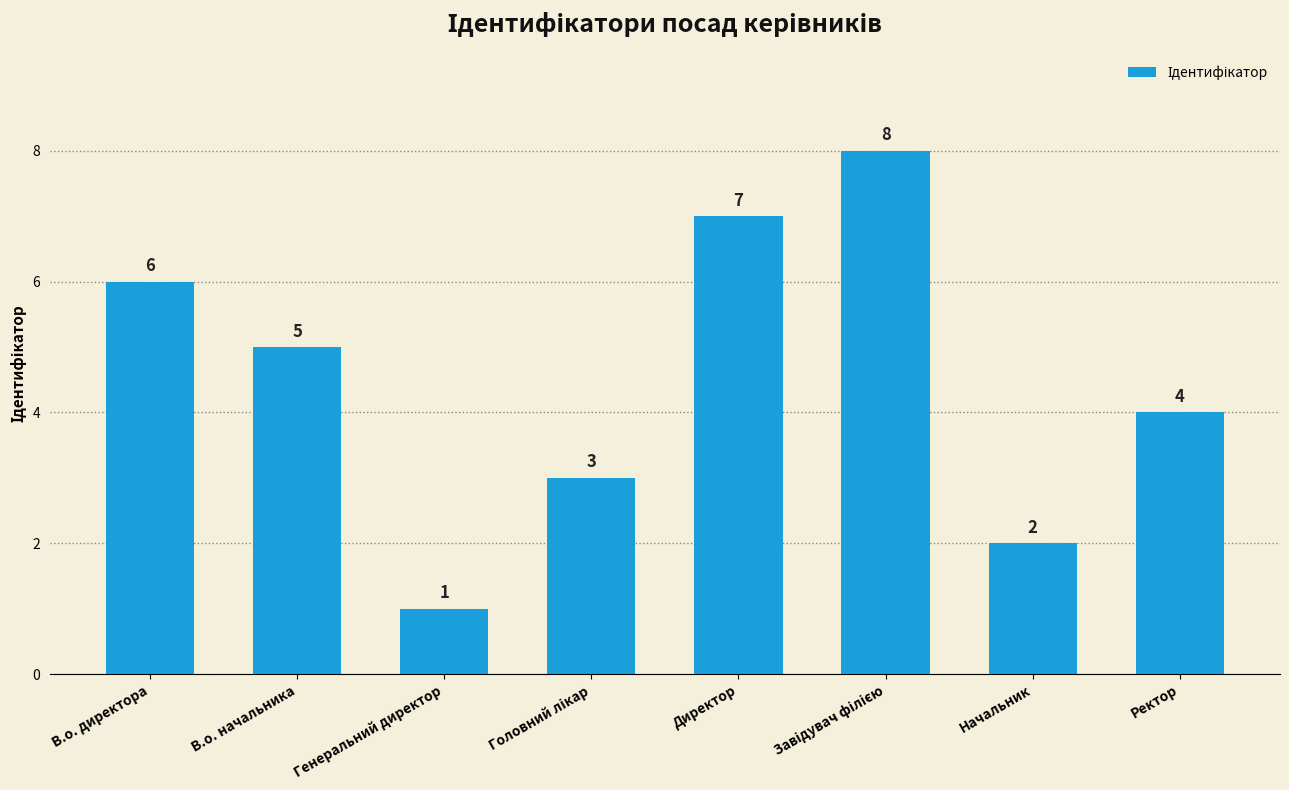

What is the difference between the second highest and second lowest values?

5